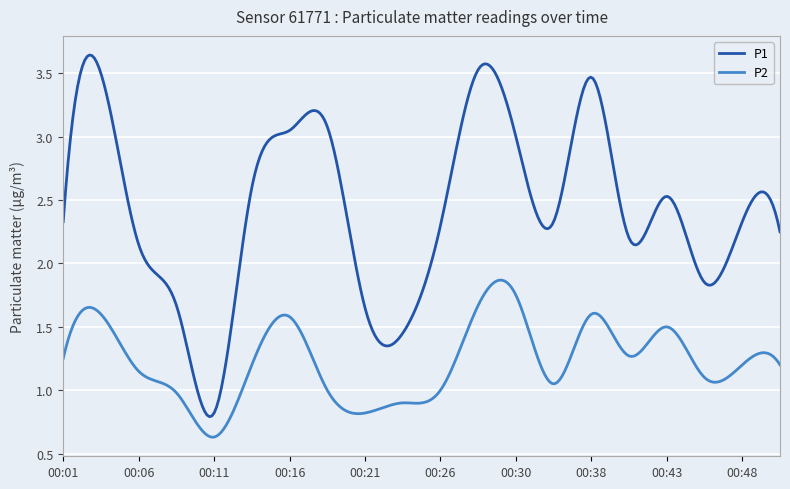

How many lines are shown in the chart?

2